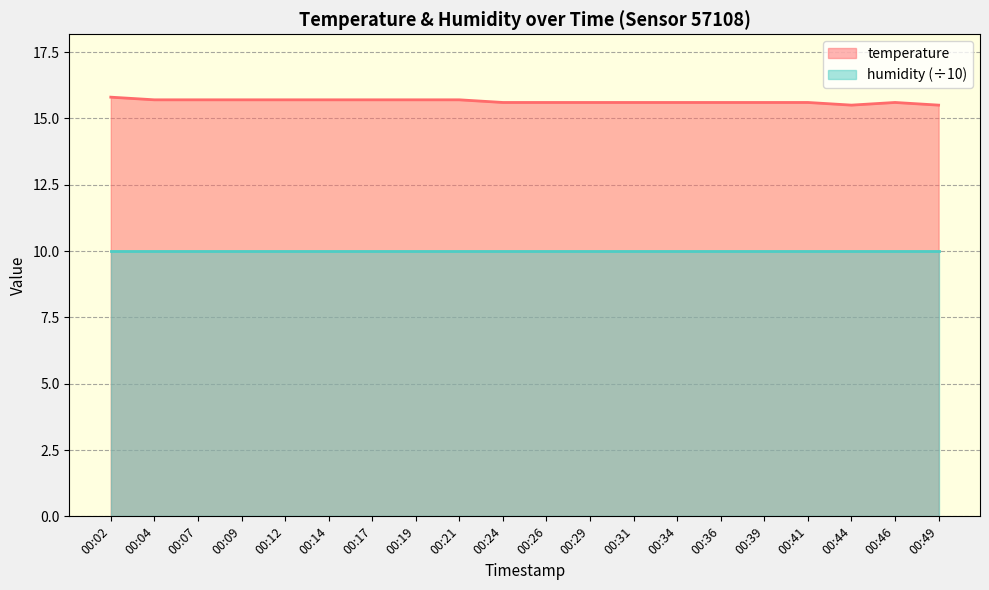

Reading left to right, transcribe all the data shown in this chart.

15.8	15.7	15.7	15.7	15.7	15.7	15.7	15.7	15.7	15.6	15.6	15.6	15.6	15.6	15.6	15.6	15.6	15.5	15.6	15.5